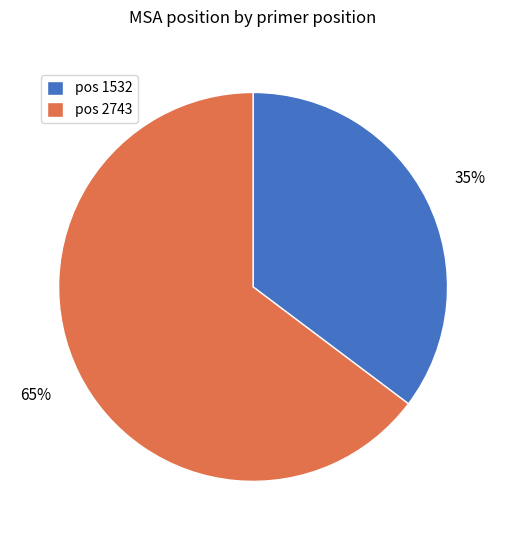

How many slices are in this pie chart?

2